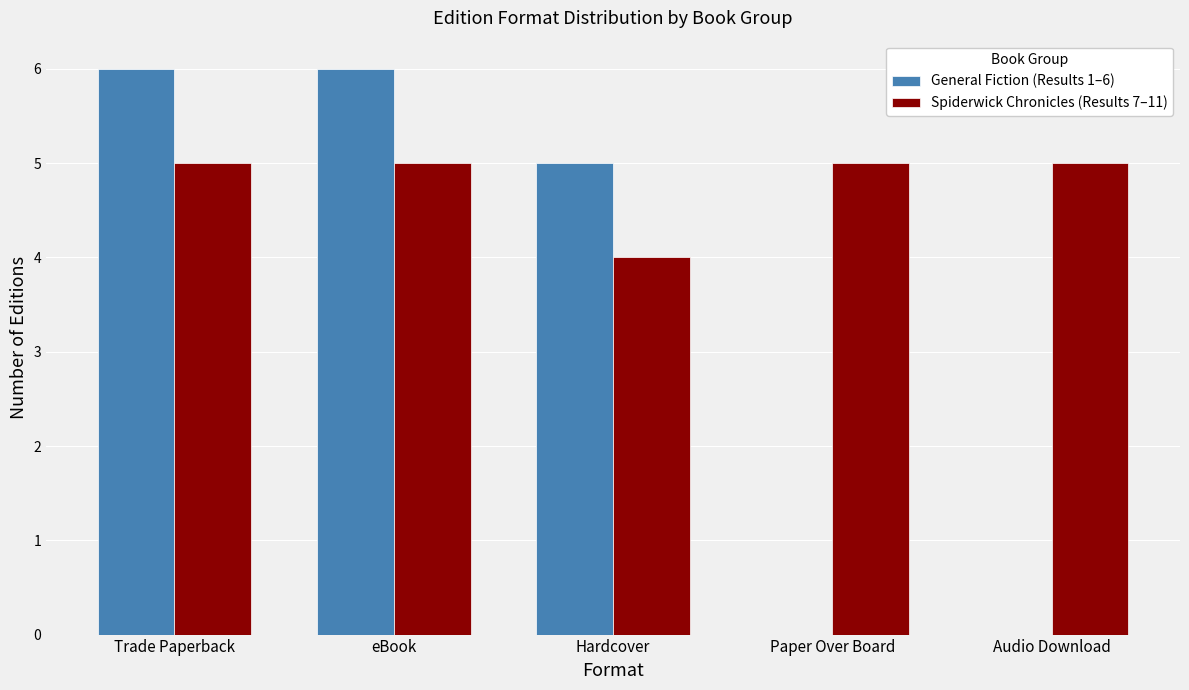

What is the maximum value for General Fiction (Results 1–6)?

6